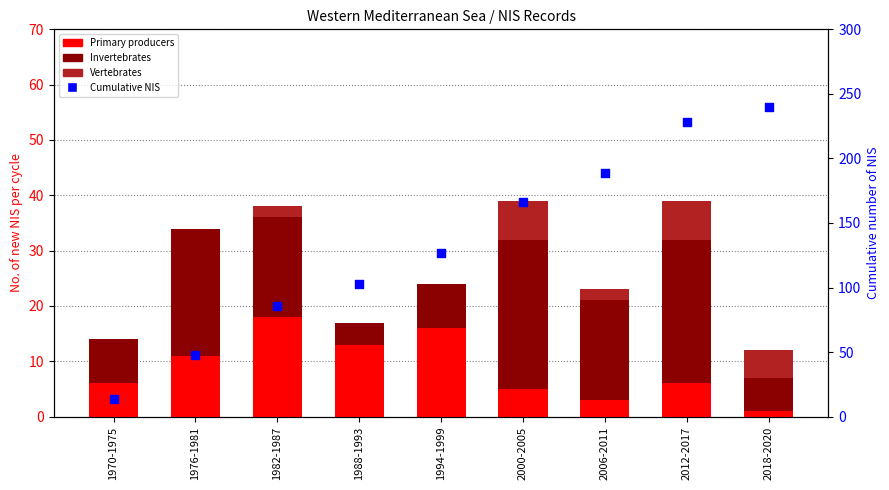

Which series contains the lowest Y value?

Vertebrates